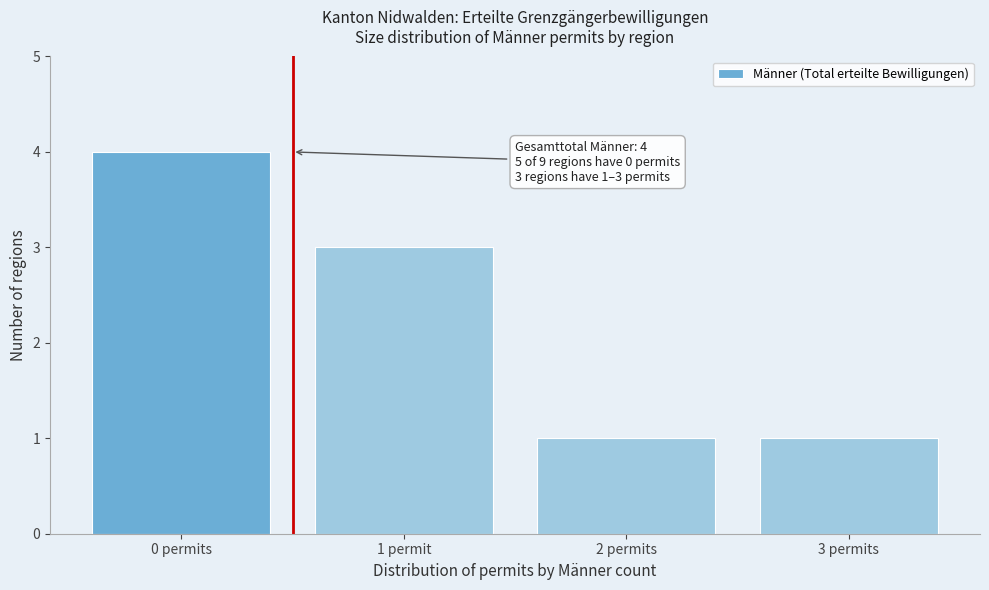

Reading left to right, extract all data points from this chart.

0 permits=4	1 permit=3	2 permits=1	3 permits=1